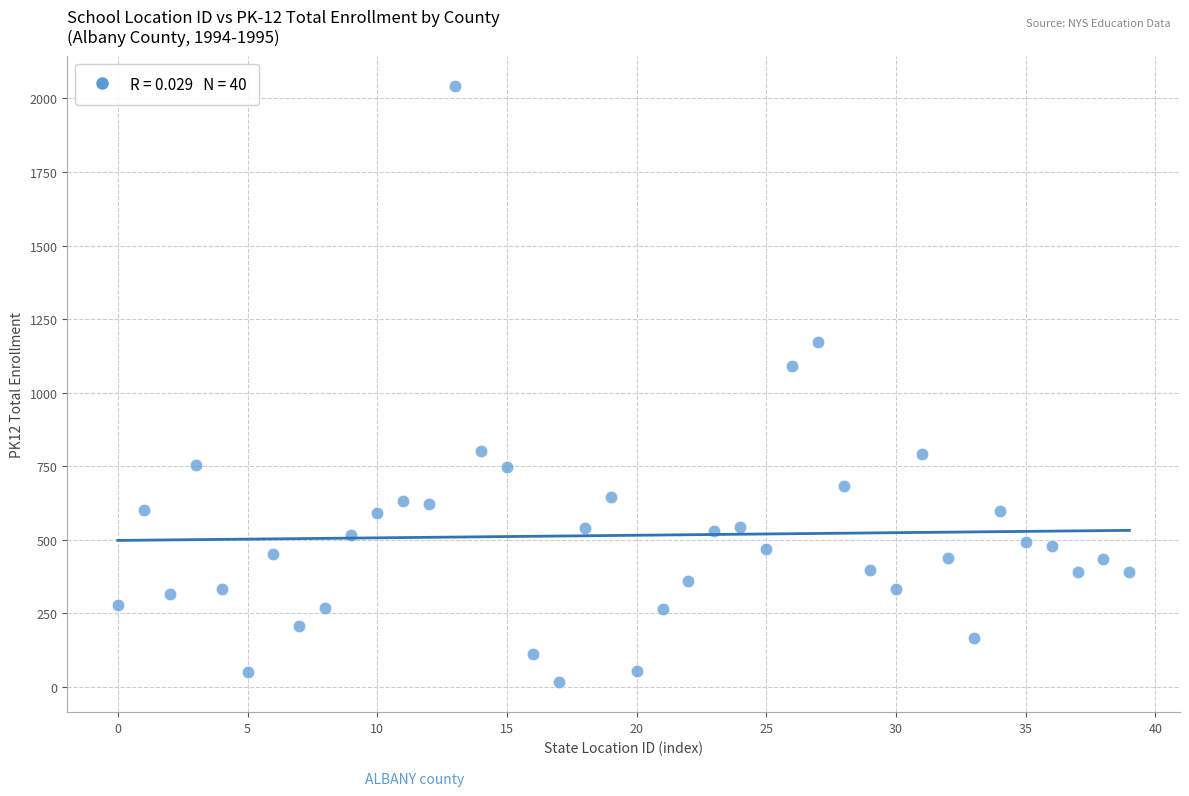

What Y value in the scatter plot is closest to 1029?

1091